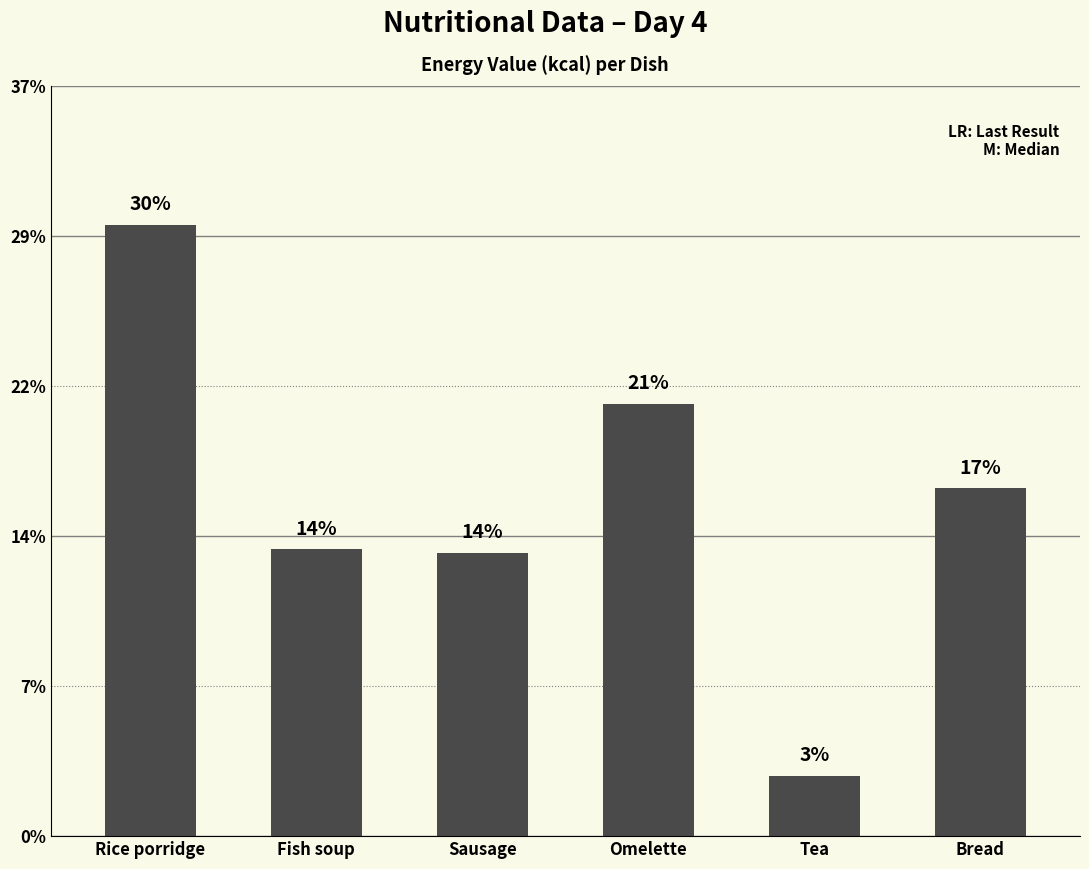

Does the chart contain any negative values?

No